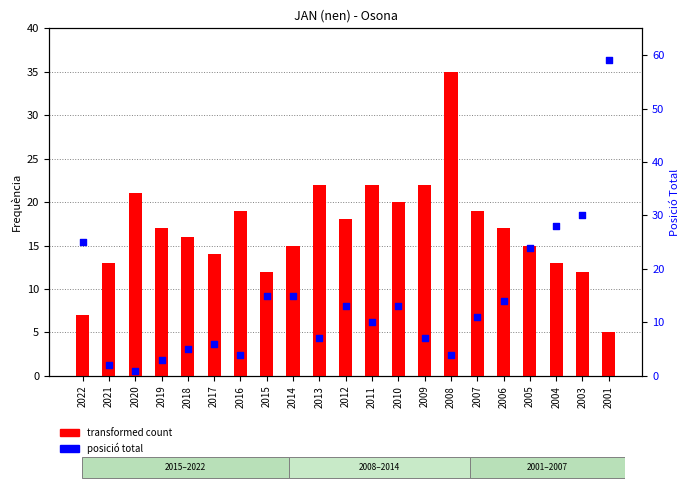

Which series reaches the minimum Y coordinate?

posició total